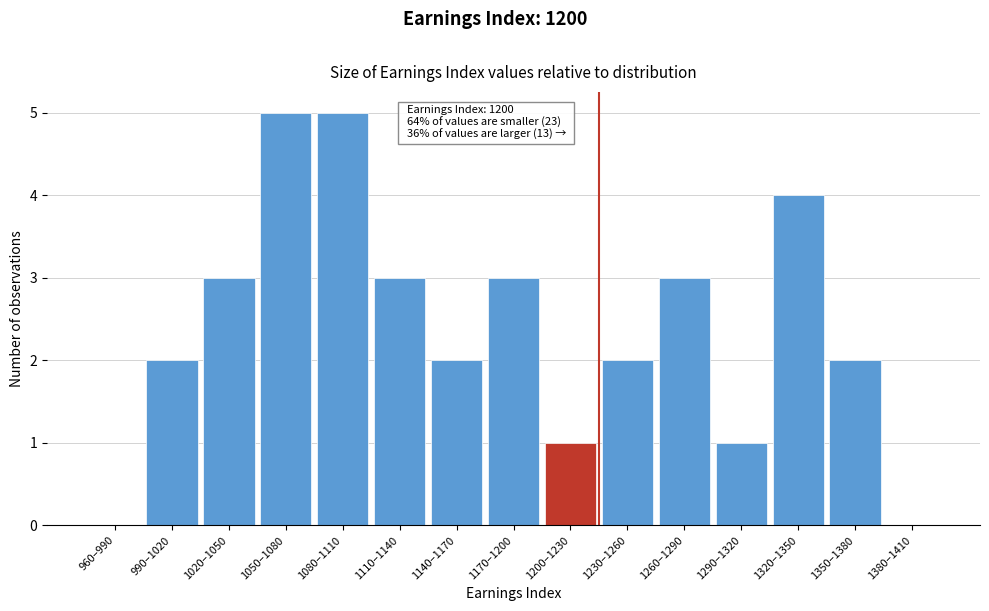

Reading left to right, transcribe all the data shown in this chart.

960–990=0	990–1020=2	1020–1050=3	1050–1080=5	1080–1110=5	1110–1140=3	1140–1170=2	1170–1200=3	1200–1230=1	1230–1260=2	1260–1290=3	1290–1320=1	1320–1350=4	1350–1380=2	1380–1410=0